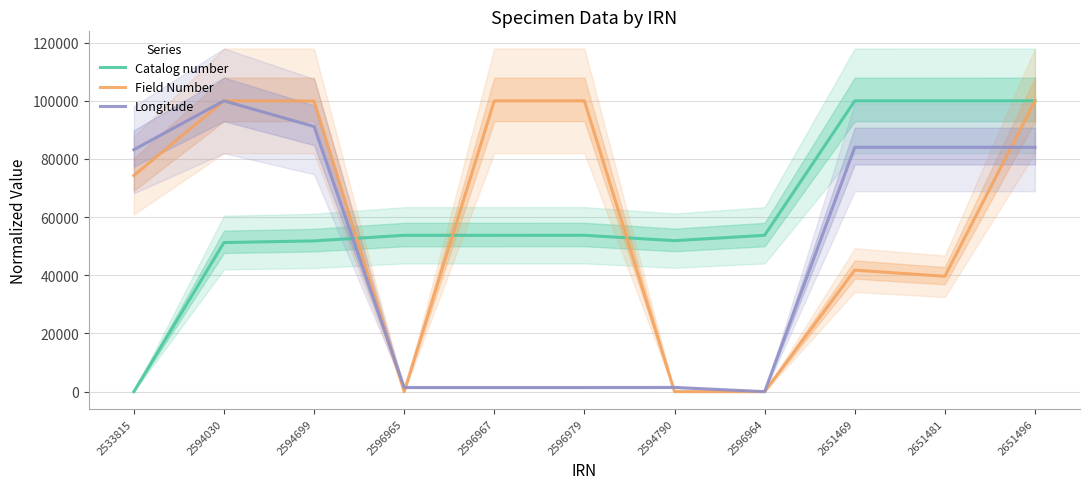

What is the sum of all Field Number values?

655650.9